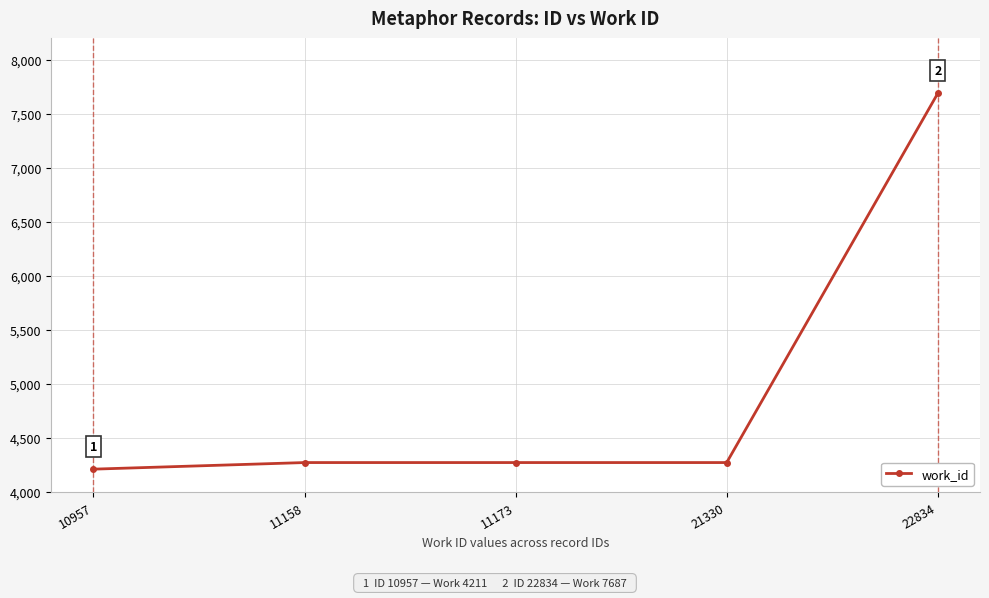

Reading left to right, transcribe all the data shown in this chart.

10957=4211	11158=4272	11173=4272	21330=4272	22834=7687